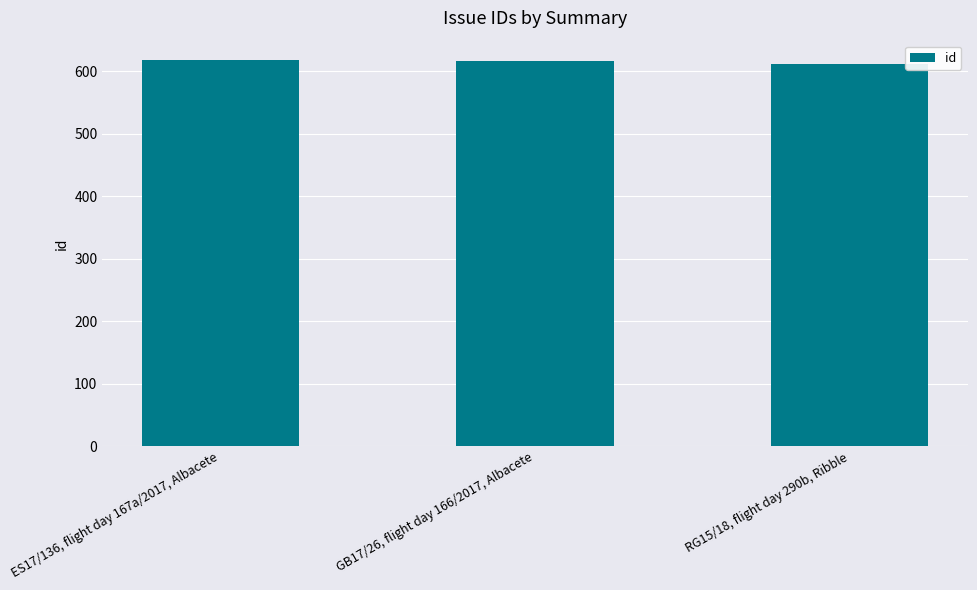

What is the average value?

616